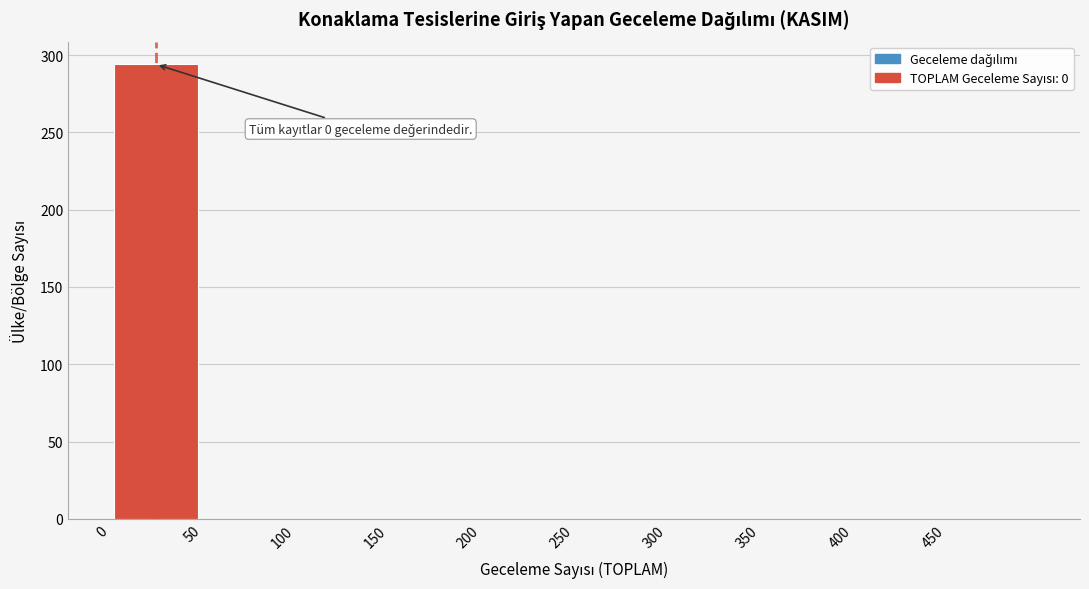

Which range on the x-axis has the tallest bar?

0 to 50